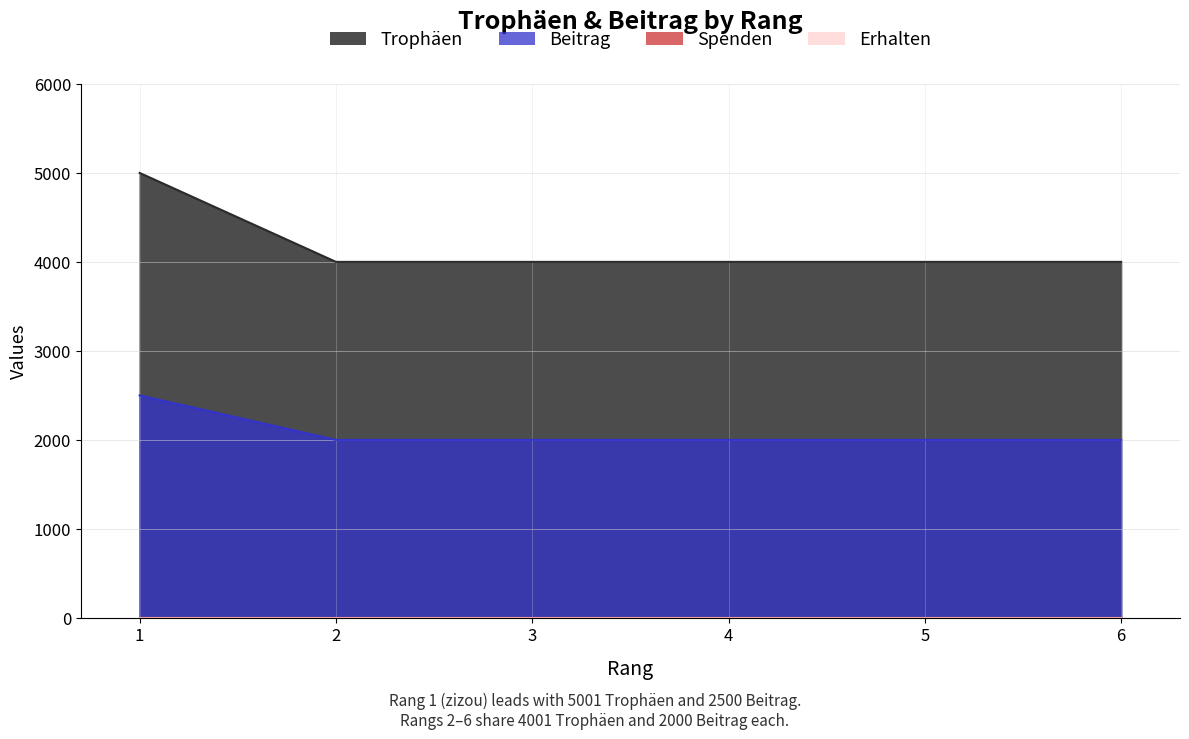

Does the chart have visible grid lines?

Yes